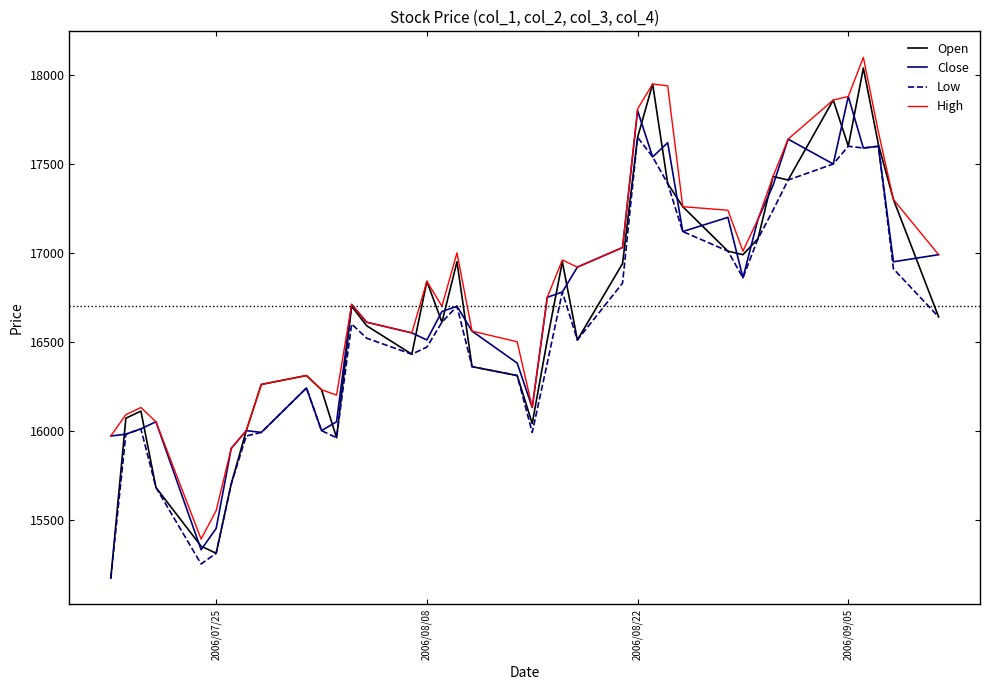

What is the minimum value for Low?

15170